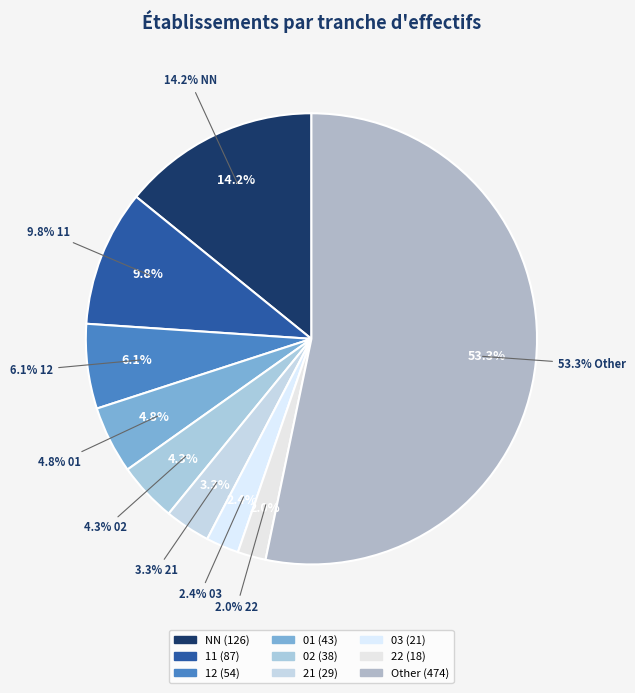

To the nearest percent, what percentage of the pie is 21?

3%